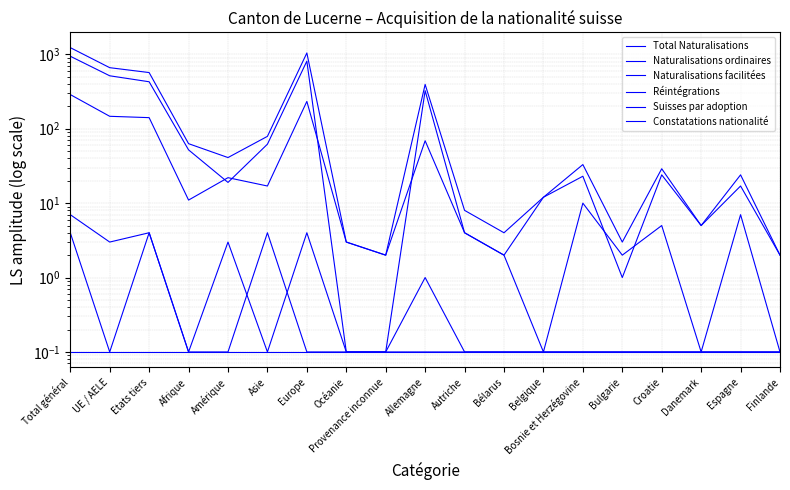

At which label does Naturalisations facilitées first exceed 7?

Total général